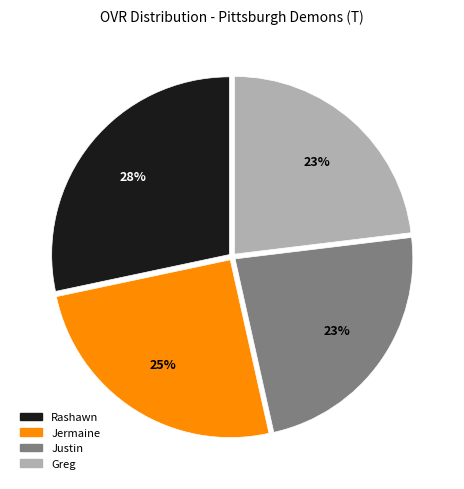

True or false: Greg accounts for 23% of the total.

True